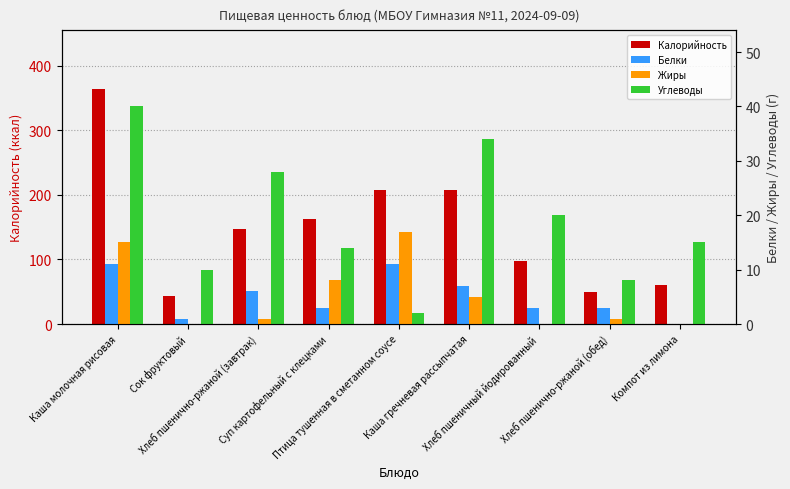

What is the maximum value shown in the chart?

364